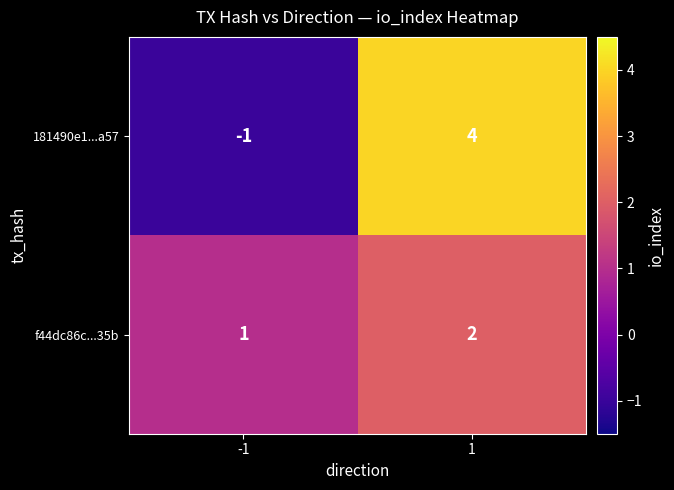

The value of f44dc86c...35b at 1 is 2. True or false?

True